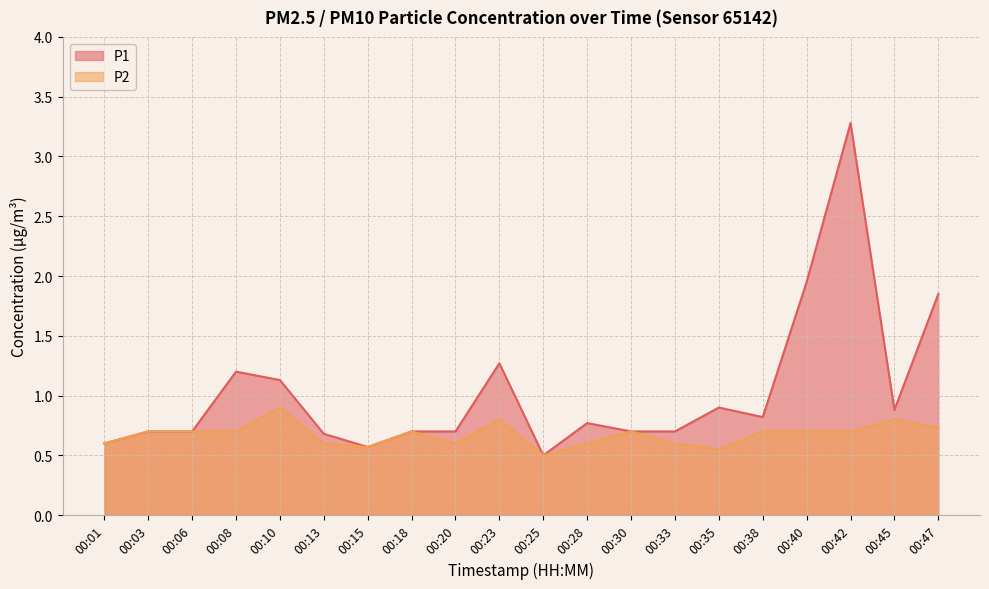

What is the smallest value displayed?

0.5